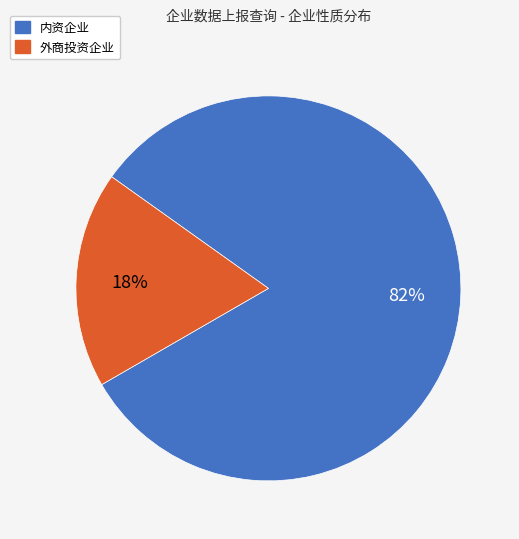

Between 内资企业 and 外商投资企业, which is larger?

内资企业